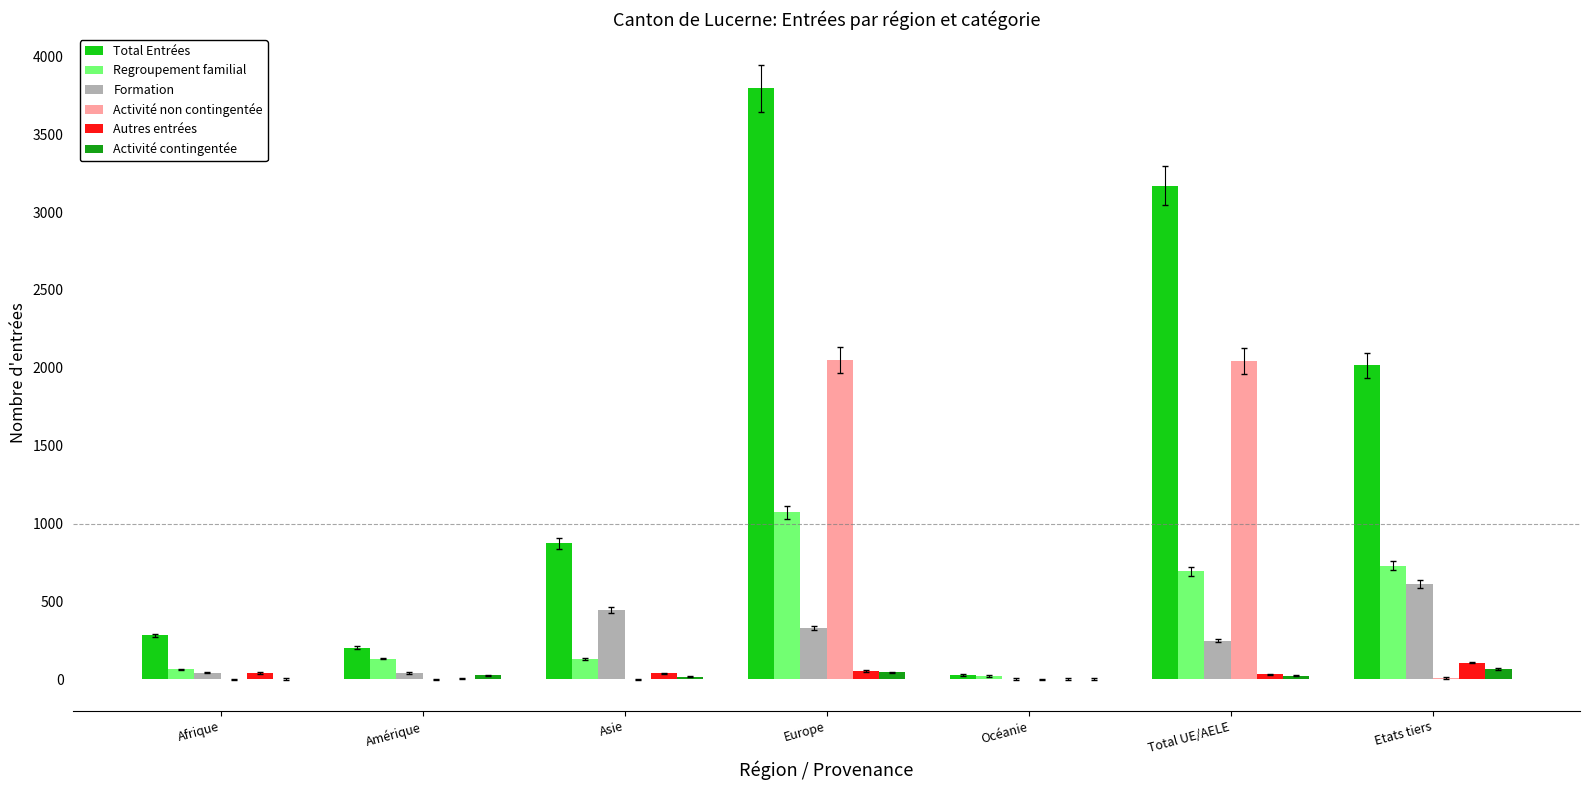

What is the difference between the Autres entrées values at Asie and Etats tiers?

70